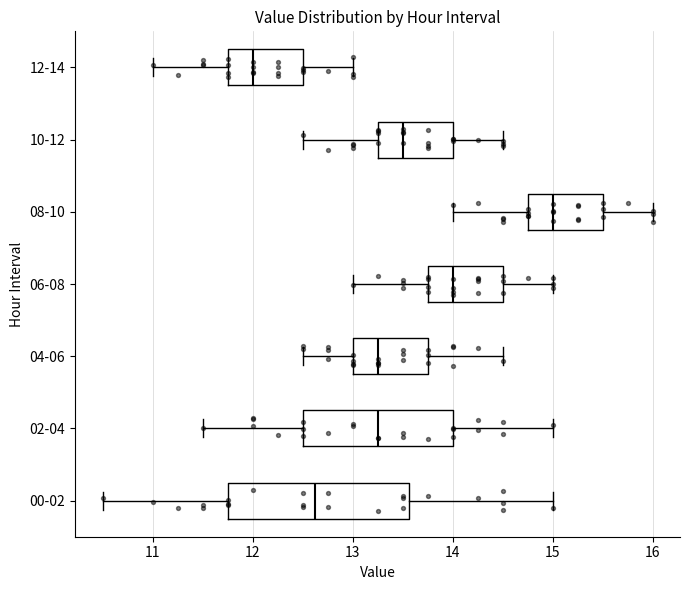

Which box is the widest, from its left edge to its right edge?

00-02